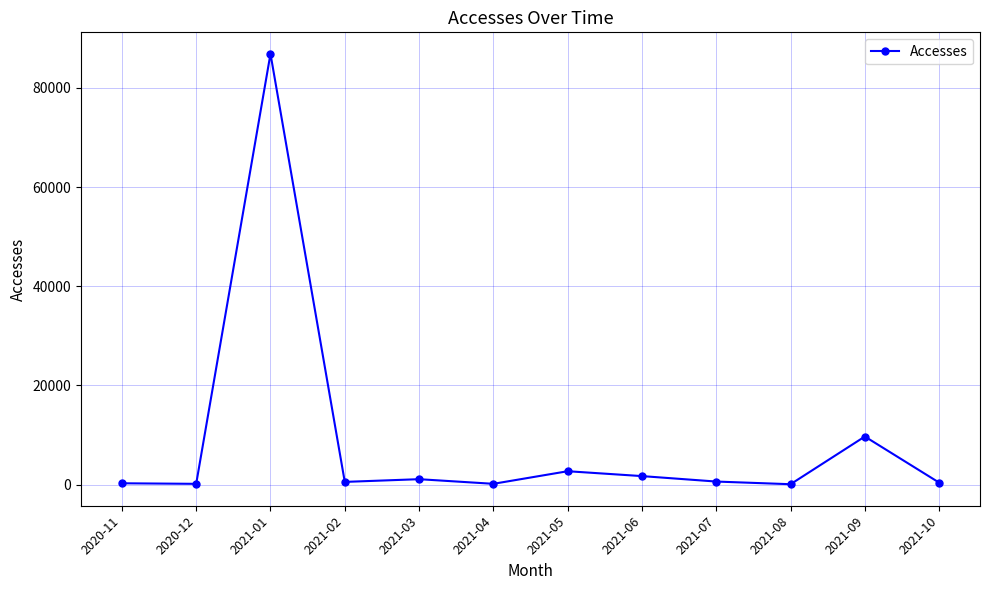

Between 2021-06 and 2020-12, which is larger?

2021-06